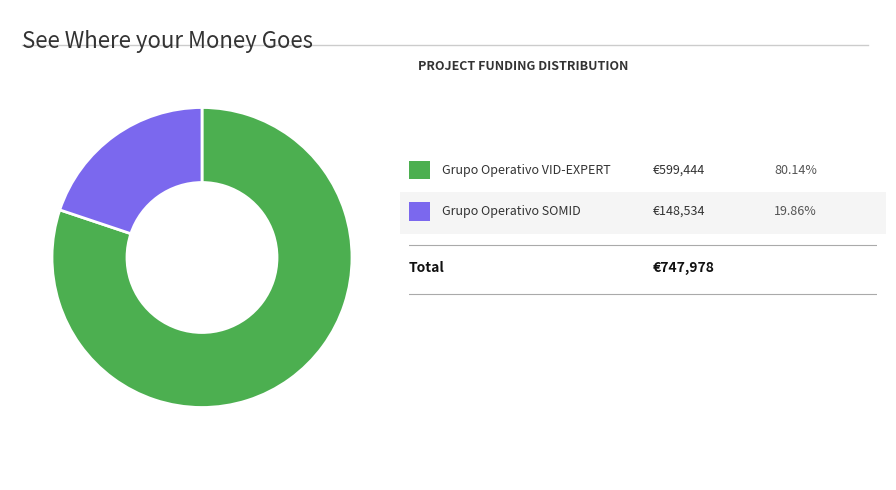

What is the smallest slice in the pie chart?

Grupo Operativo SOMID